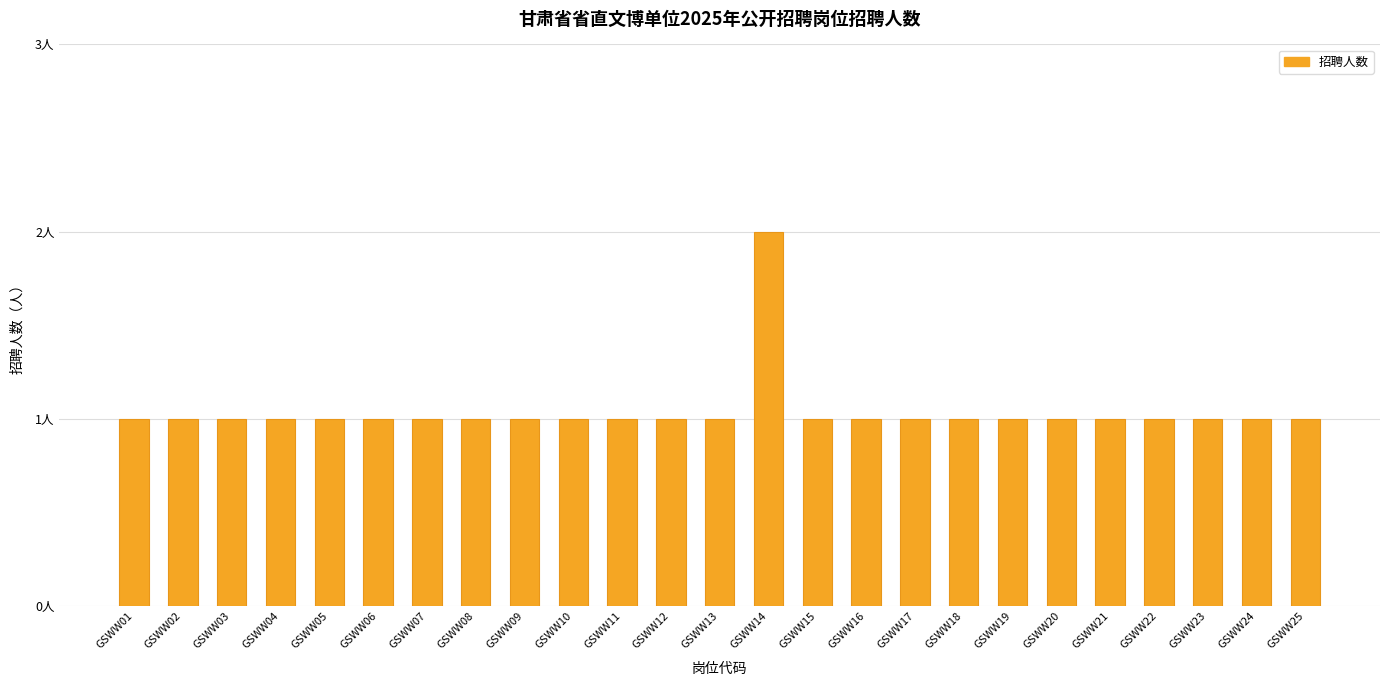

Which category has the highest value across all series?

GSWW14